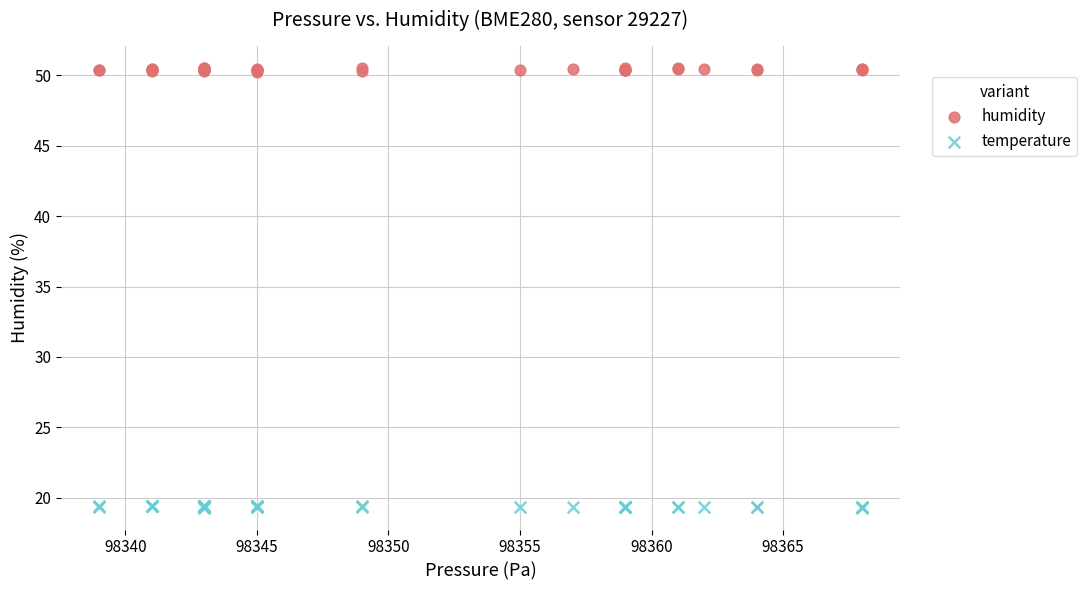

Which series contains the lowest Y value?

temperature